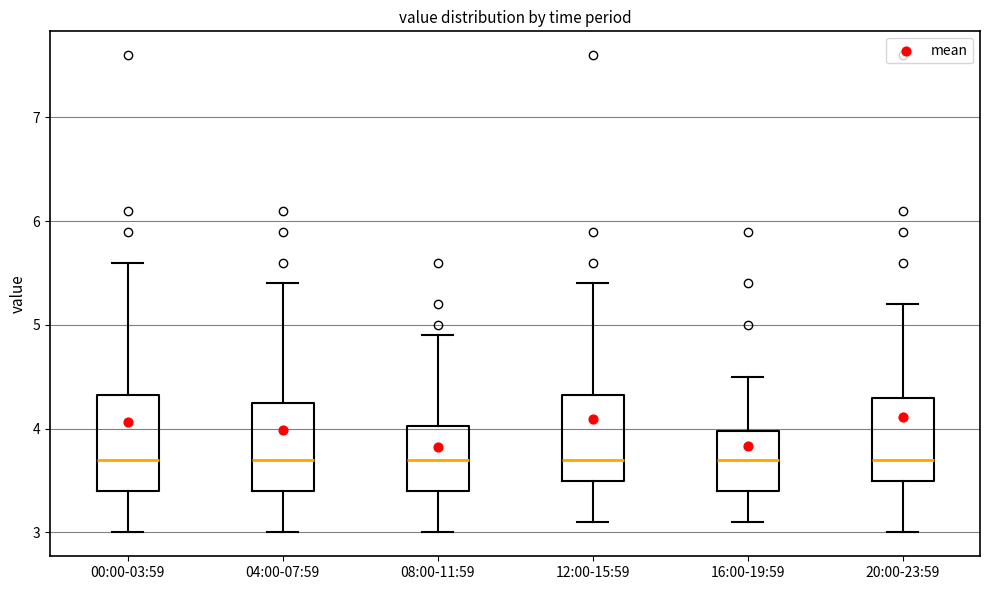

Reading left to right, read every box against the y-axis: the position of its median line, the range the box covers, and the ends of its whiskers. The values are not printed on the chart, so give them approximately, as read against the axis.

00:00-03:59: median 3.7, box 3.4 to 4.3, whiskers 3.0 to 5.6
04:00-07:59: median 3.7, box 3.4 to 4.3, whiskers 3.0 to 5.4
08:00-11:59: median 3.7, box 3.4 to 4.0, whiskers 3.0 to 4.9
12:00-15:59: median 3.7, box 3.5 to 4.3, whiskers 3.1 to 5.4
16:00-19:59: median 3.7, box 3.4 to 4.0, whiskers 3.1 to 4.5
20:00-23:59: median 3.7, box 3.5 to 4.3, whiskers 3.0 to 5.2